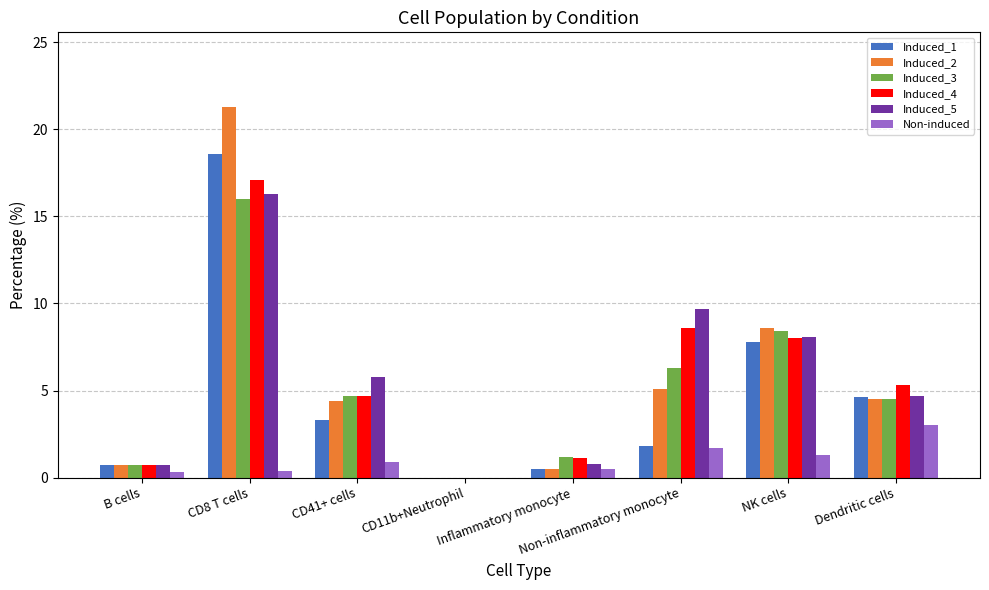

The value of Induced_1 at Non-inflammatory monocyte is 3.1. True or false?

False